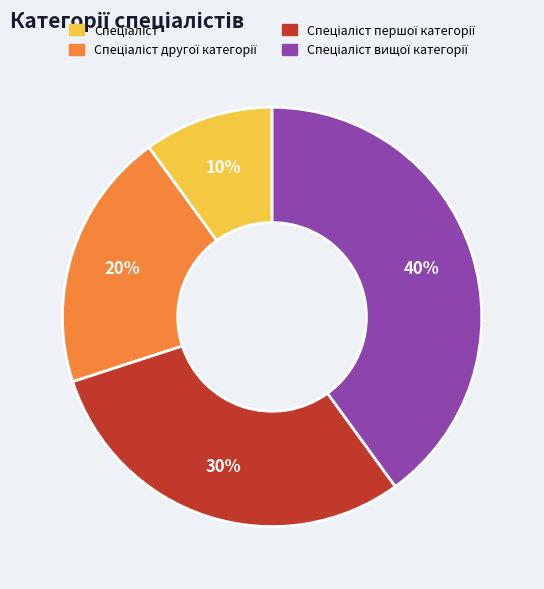

Is there any slice that represents more than half of the pie?

No